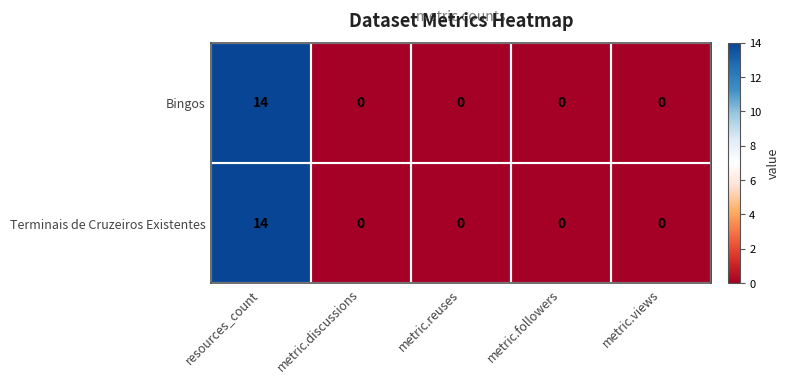

What is the difference between the Terminais de Cruzeiros Existentes values at metric.reuses and resources_count?

14